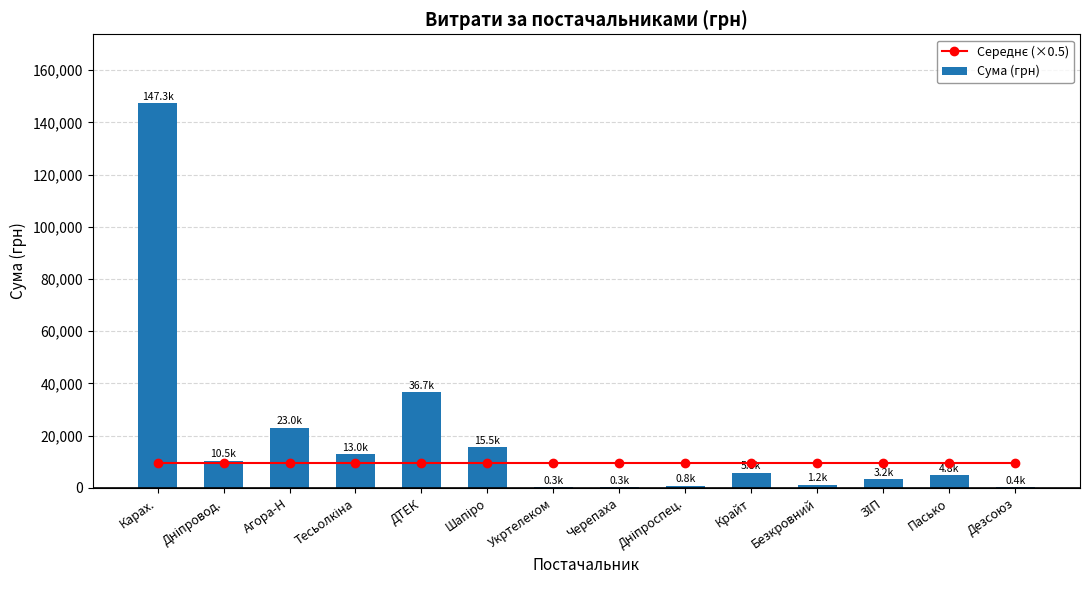

Which series has the largest range (max minus min)?

Сума (грн)